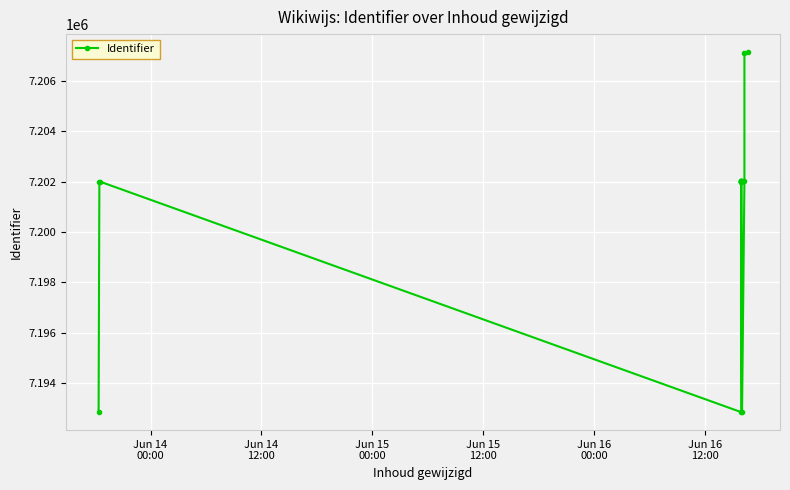

Reading left to right, list all the values displayed in this chart.

7192845	7201989	7201990	7192844	7201991	7202001	7202002	7202003	7202004	7202005	7202006	7192846	7202007	7207122	7207139